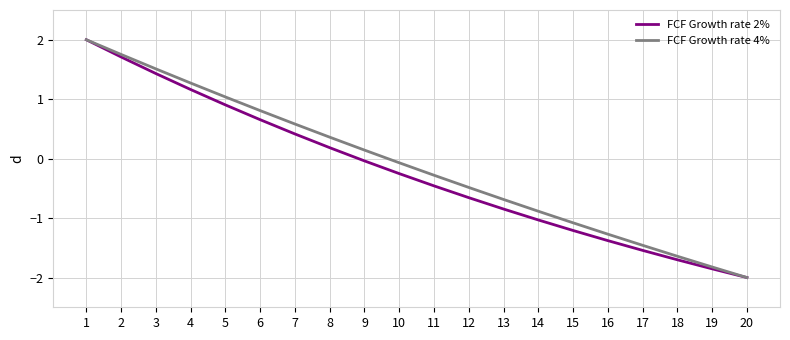

Which category has the highest value in the FCF Growth rate 4% series?

1